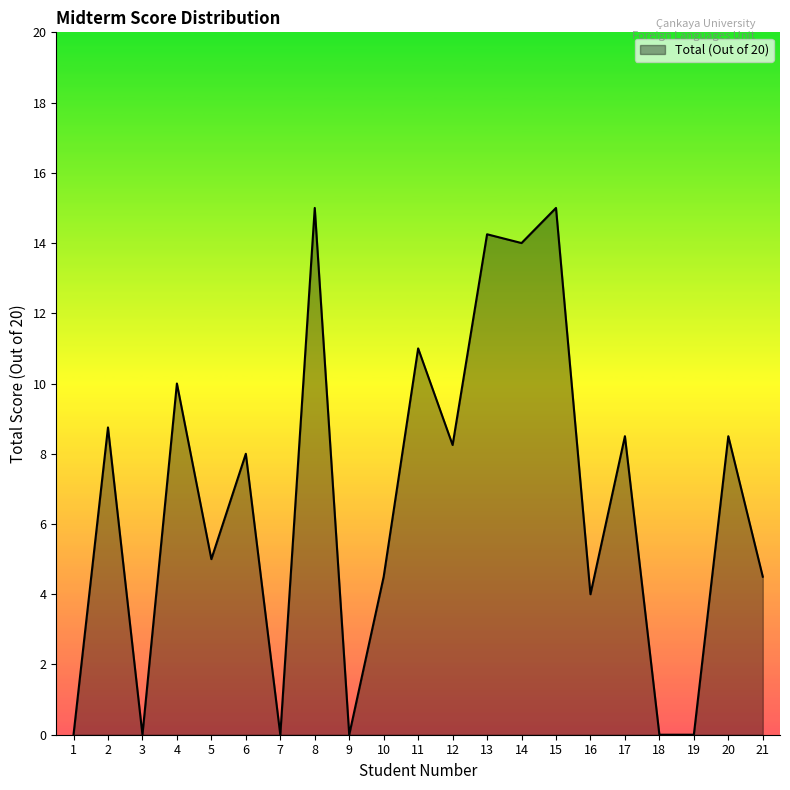

What is the greatest value displayed?

15.0